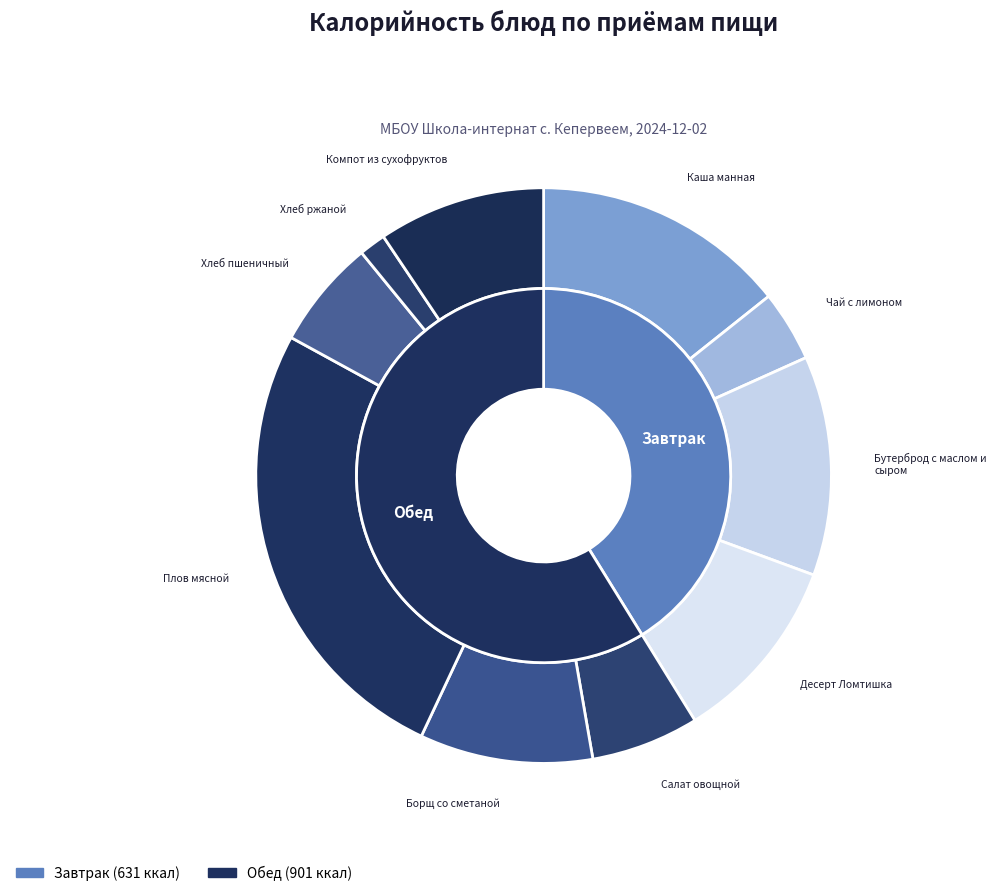

To the nearest percent, what is the combined percentage of Борщ со сметаной and Плов мясной?

36%